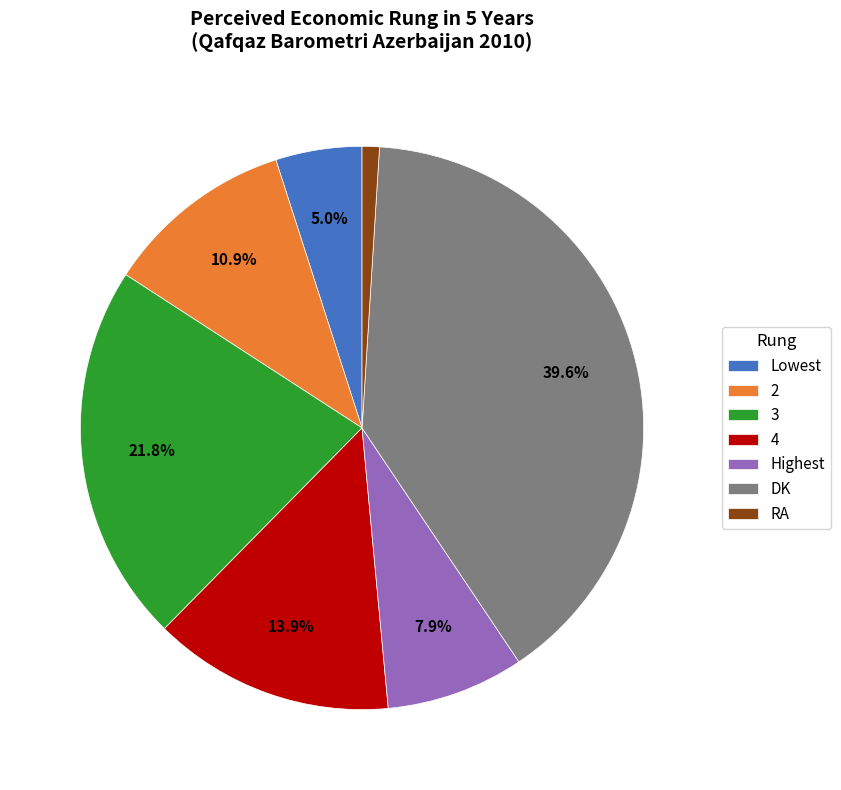

What portion of the pie excludes Lowest?

95.0%